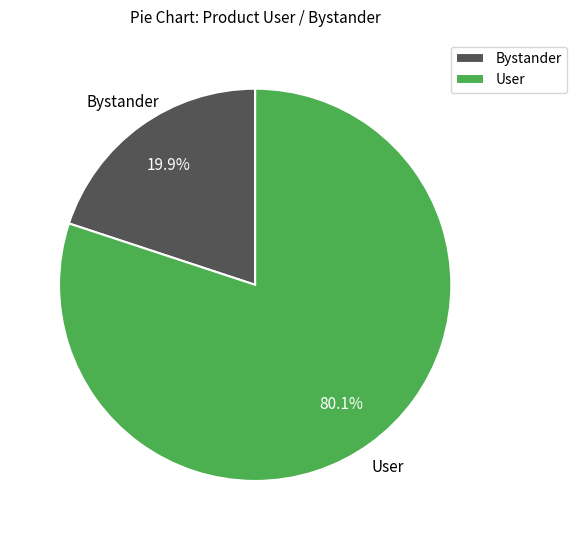

Does any single category account for the majority?

Yes